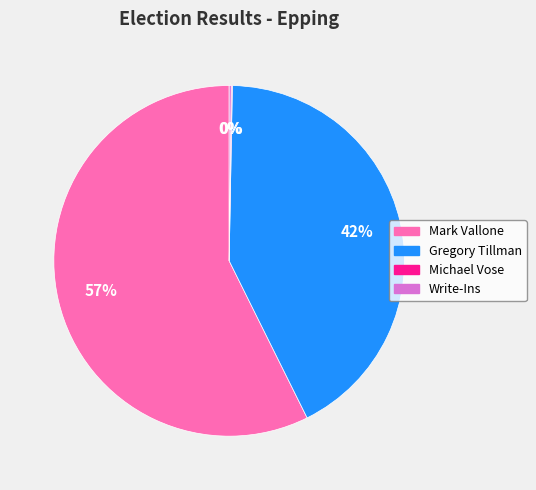

Is there any slice that represents more than half of the pie?

Yes